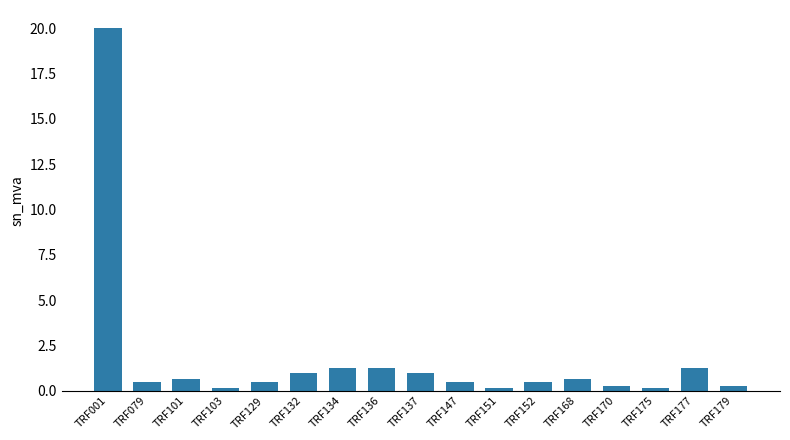

Read the value at TRF079.

0.5